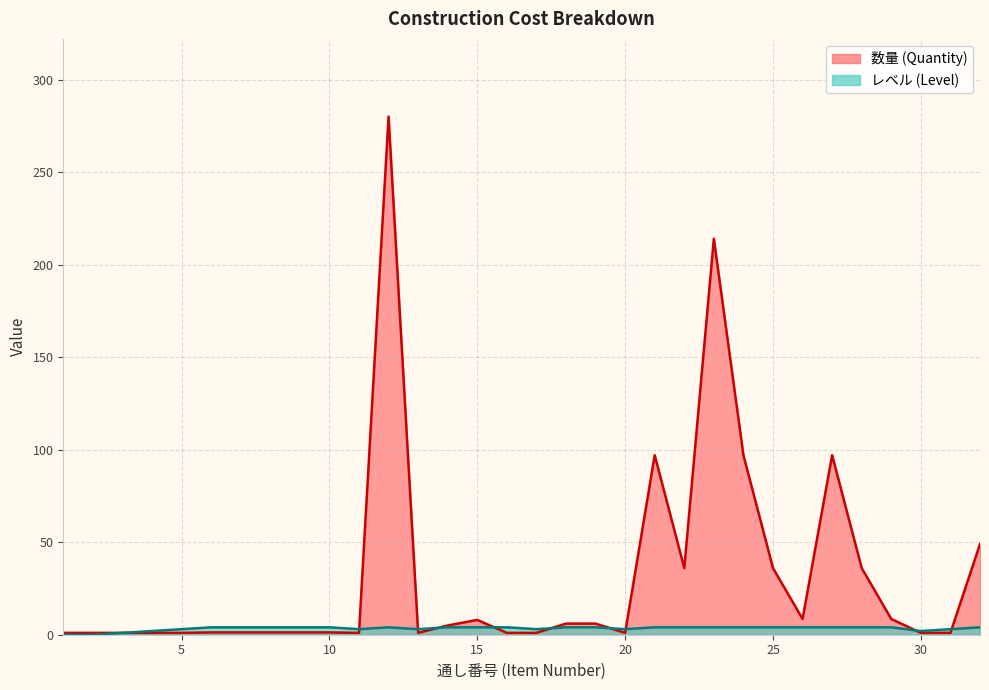

Which category has the lowest value in the レベル series?

1